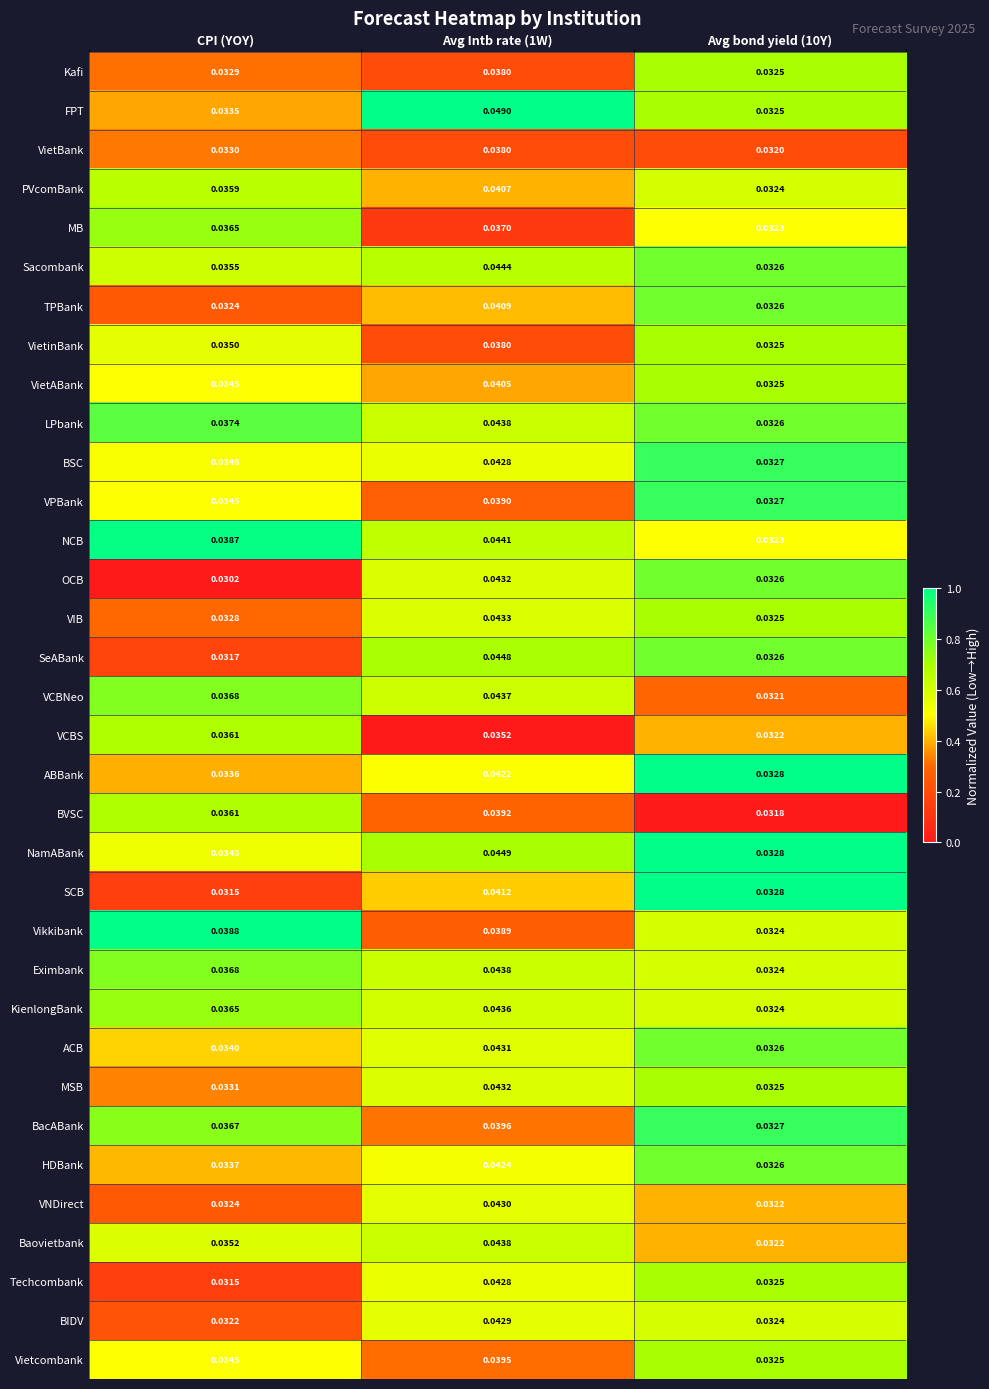

Which series has the widest spread of values?

FPT